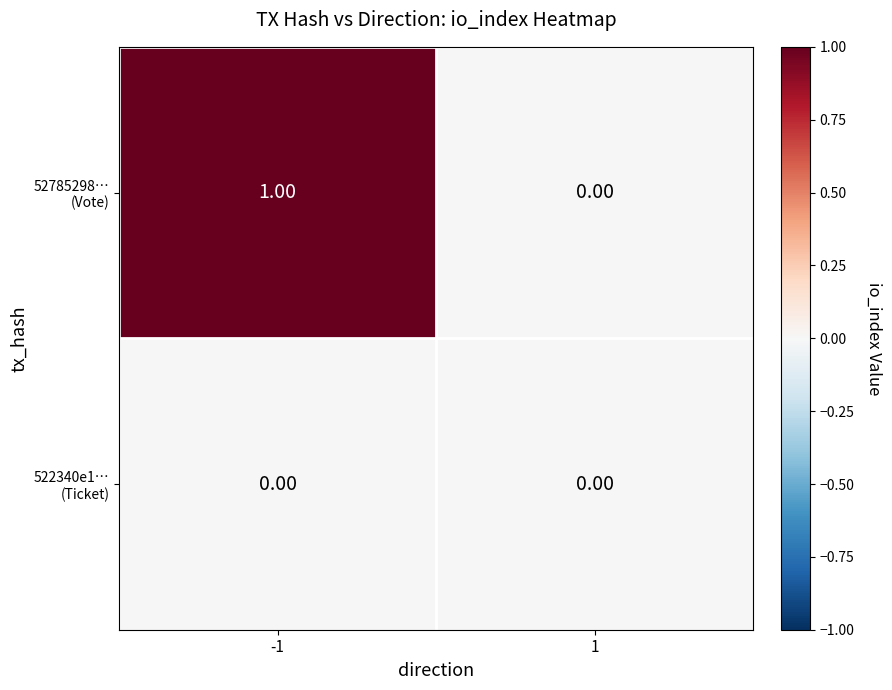

At which category does the chart reach its peak across all series?

-1